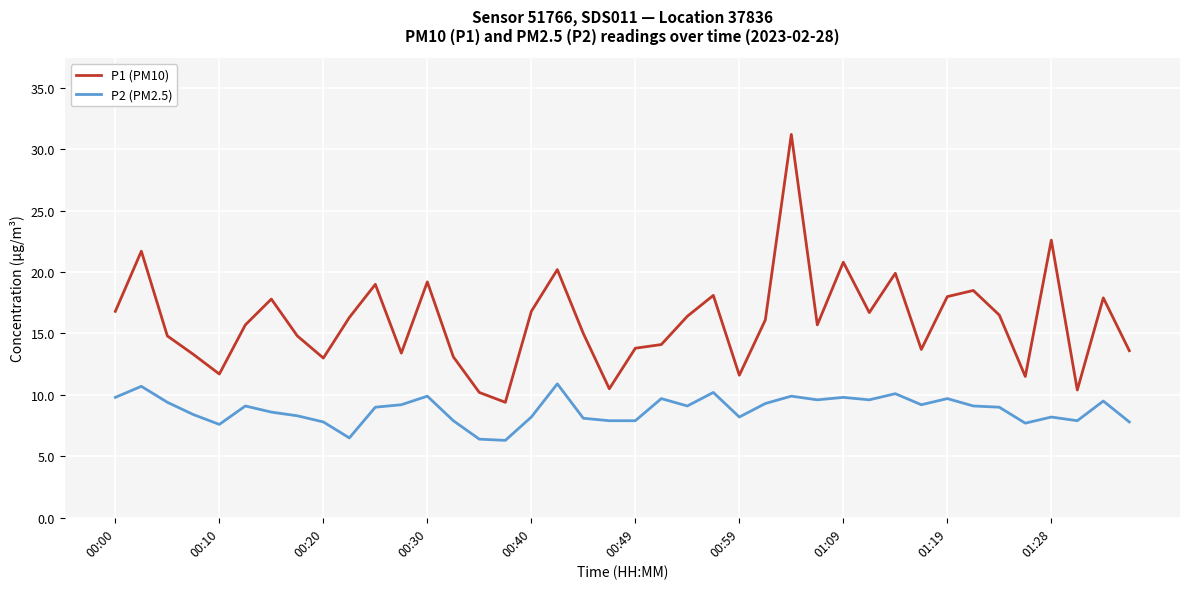

Count the number of categories in the chart.

40